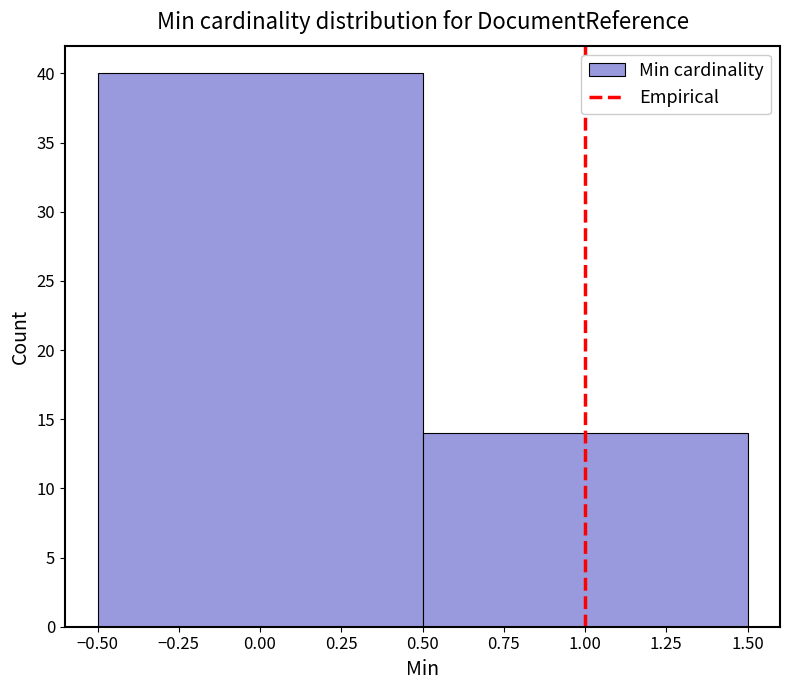

Reading left to right, transcribe this chart: for each bar, give the range it covers on the x-axis and its height. The values are not printed on the chart, so give them approximately, as read against the axis.

-0.50 to 0.50: 40
0.50 to 1.50: 14